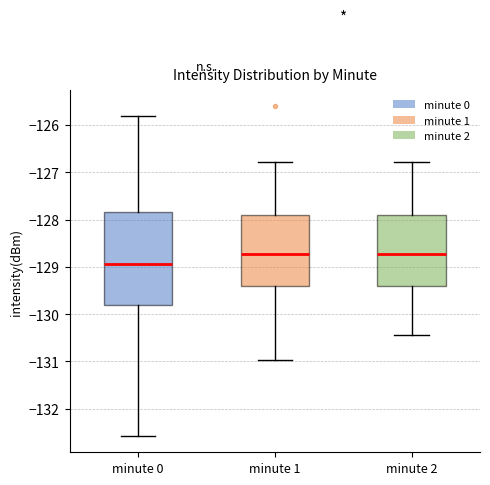

Where does the median line of the box for minute 0 sit on the y-axis? The values are not printed on the chart, so give them approximately, as read against the axis.

-128.9